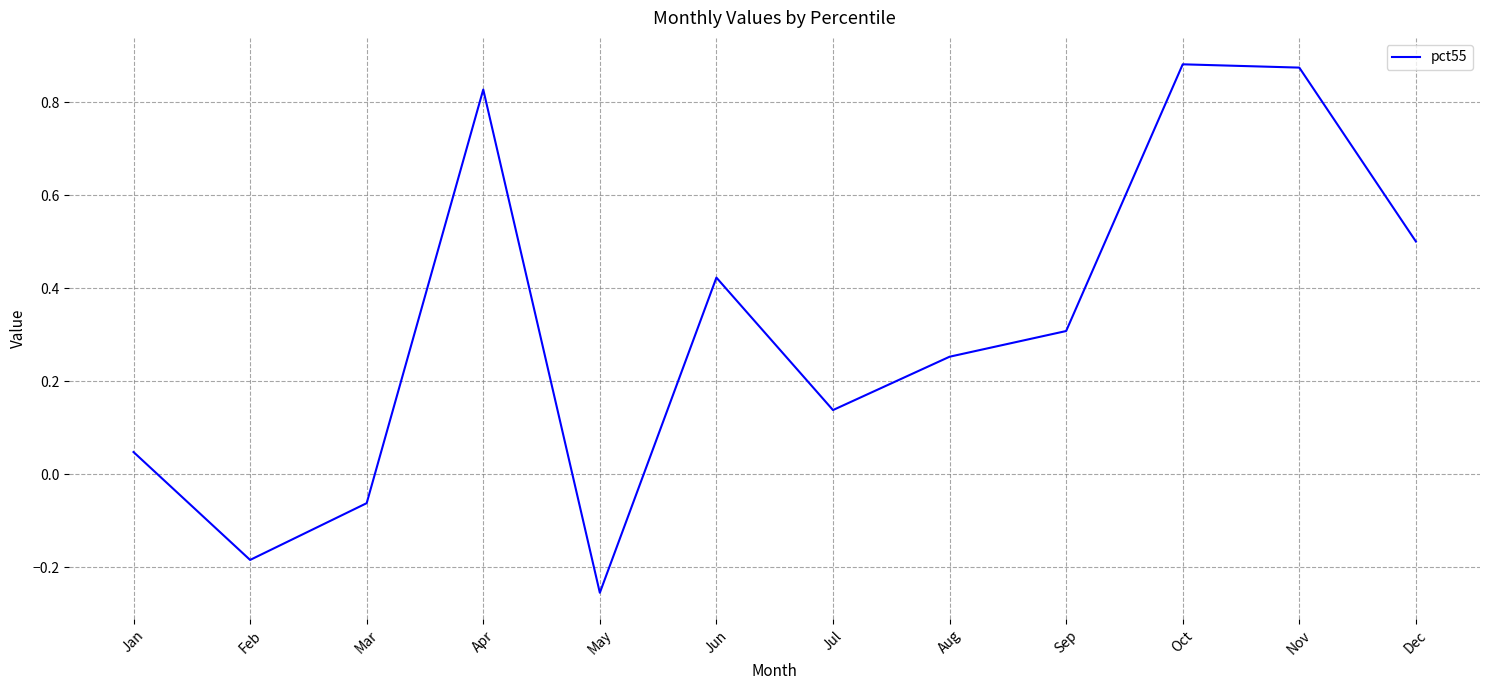

Which label corresponds to the smallest value in the chart?

May